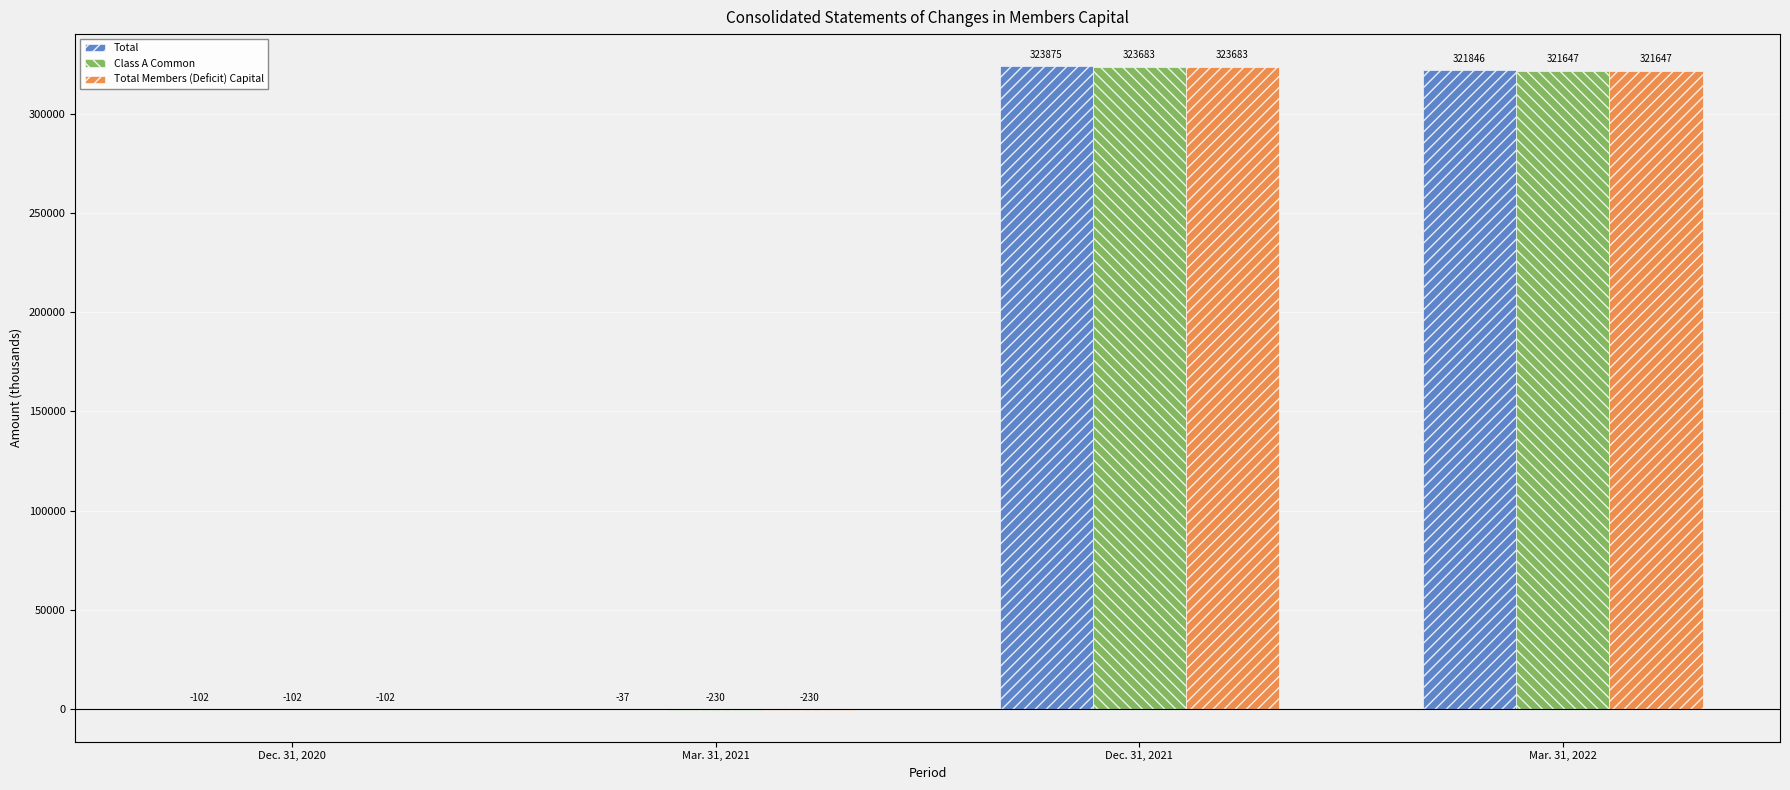

What is the sum of all Total values?

645582